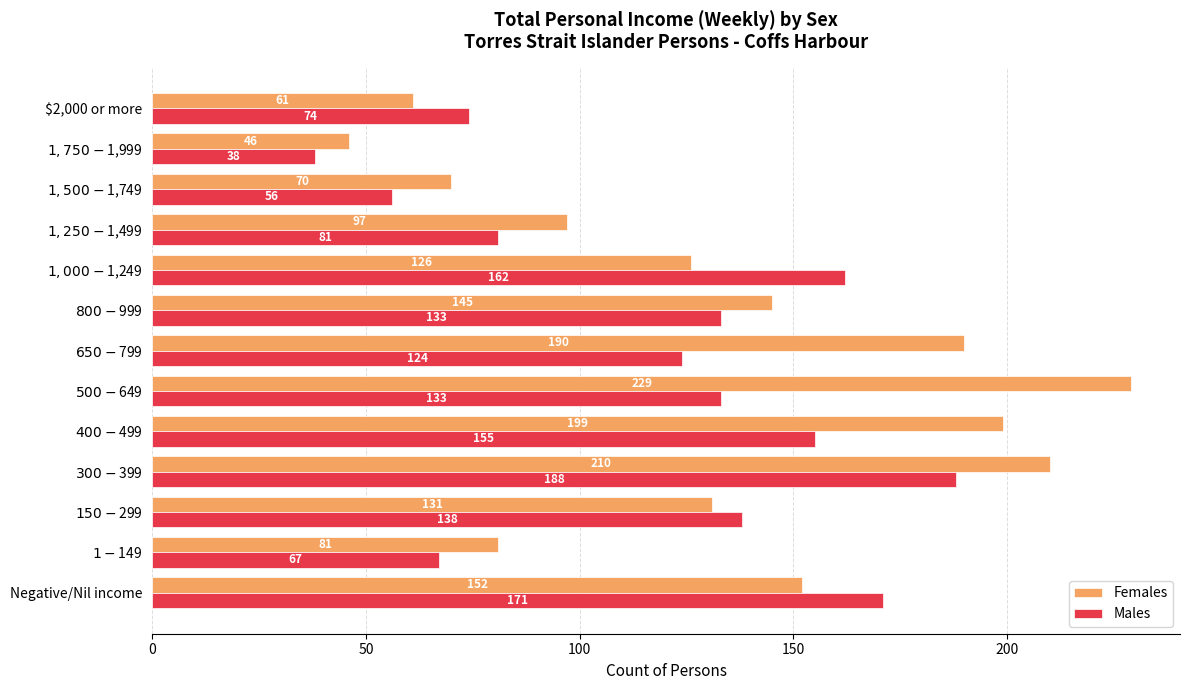

What is the spread (max minus min) of values at Negative/Nil income?

19